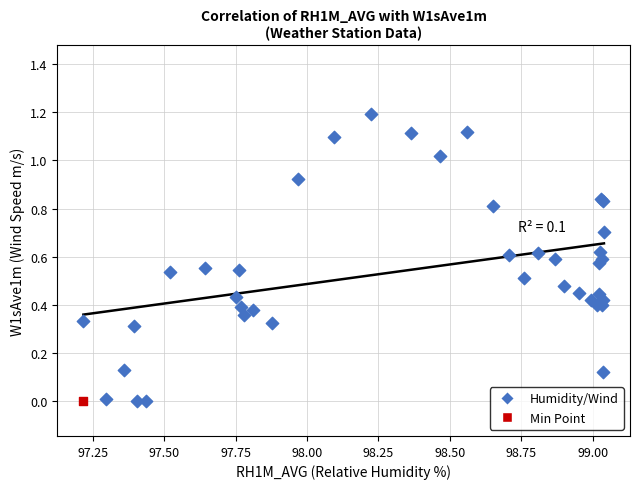

What are all the series names shown in the legend?

Humidity/Wind, Min Point